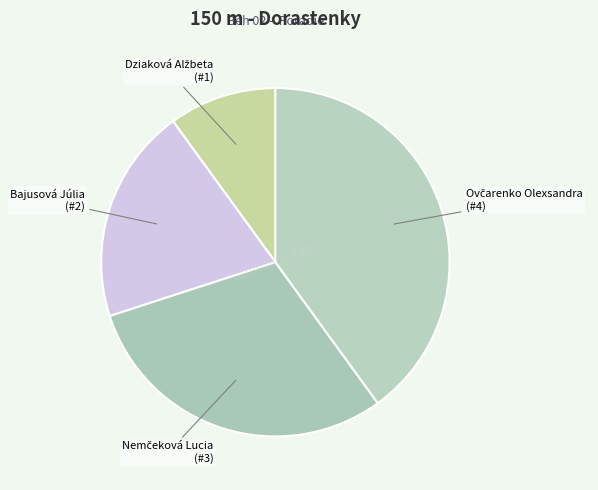

True or false: Bajusová Júlia accounts for 14% of the total.

False